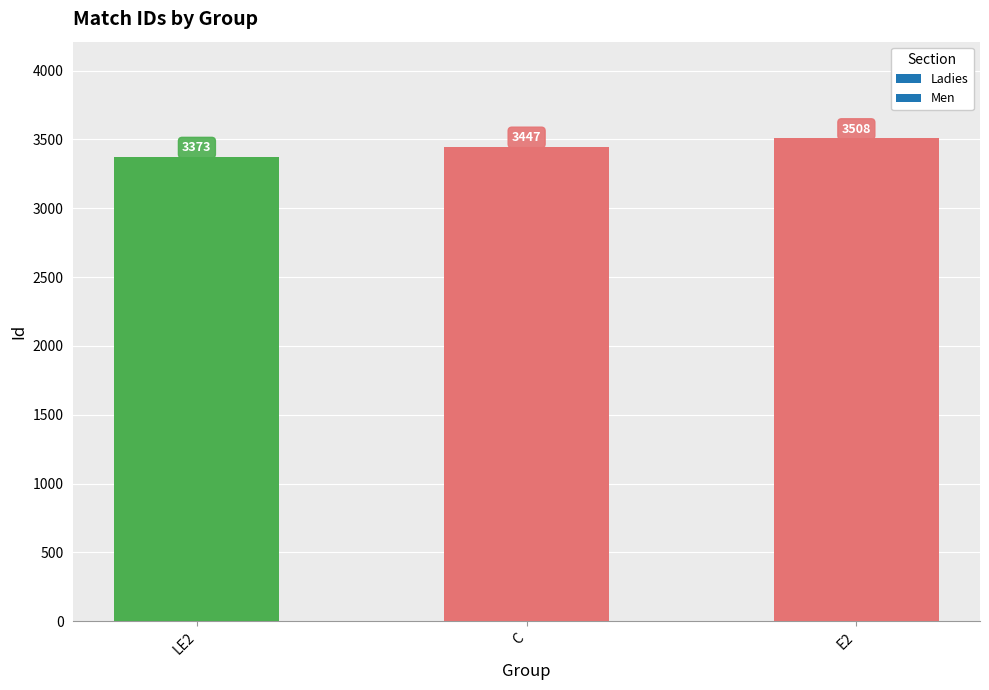

Reading left to right, list all the values displayed in this chart.

LE2=3373	C=3447	E2=3508